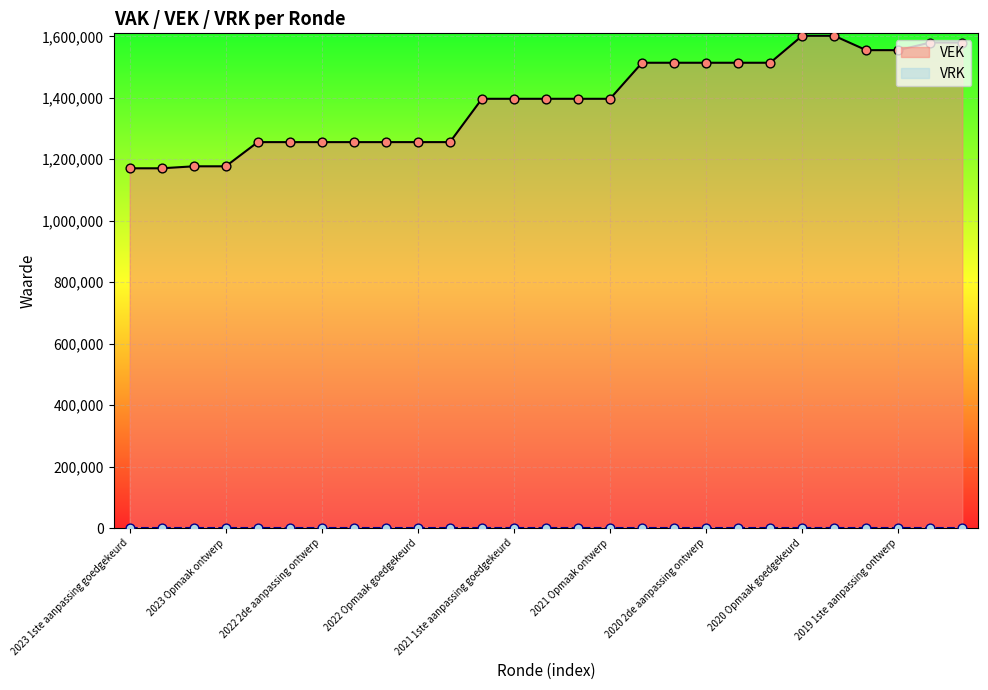

What is the ratio of the value at 2021 Opmaak ontwerp to the value at 2021 1ste aanpassing goedgekeurd?

1.0